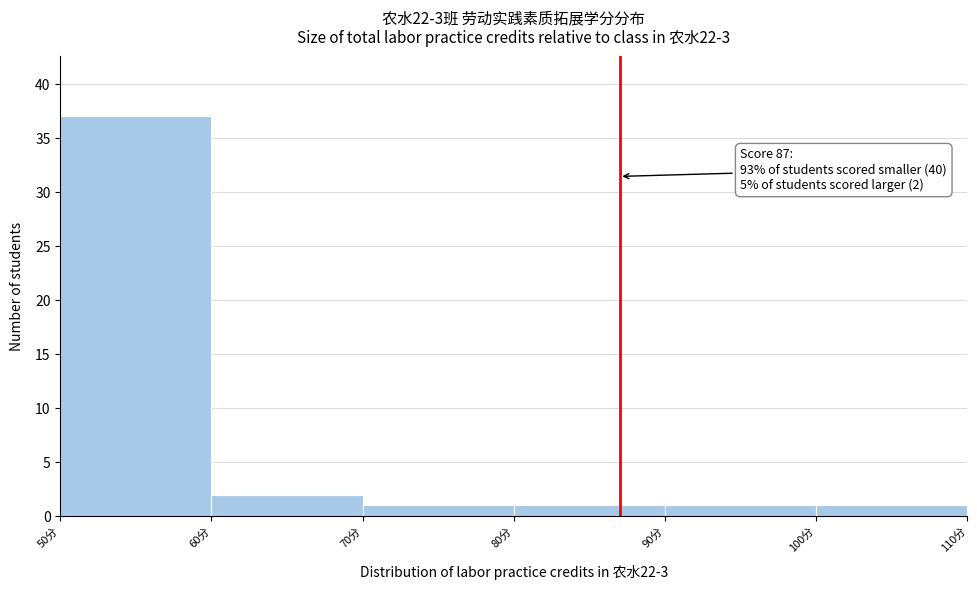

Over which range of the x-axis is the bar tallest?

50 to 60